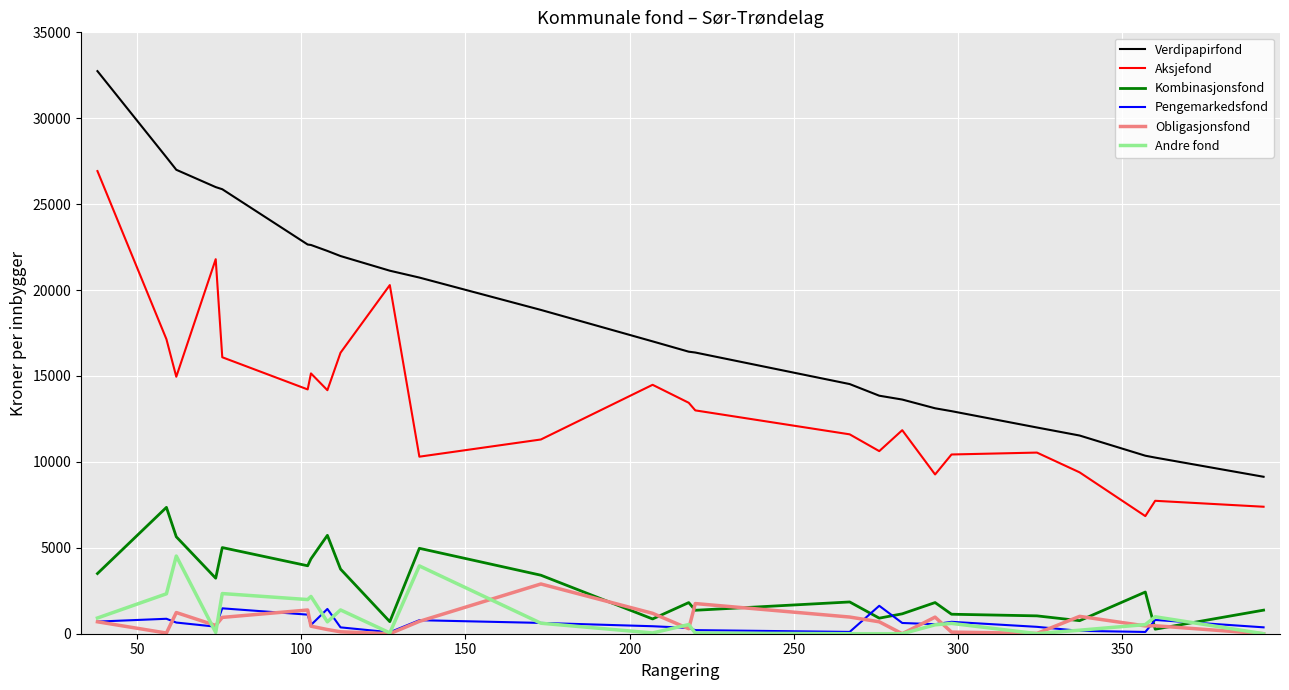

Does the chart have visible grid lines?

Yes